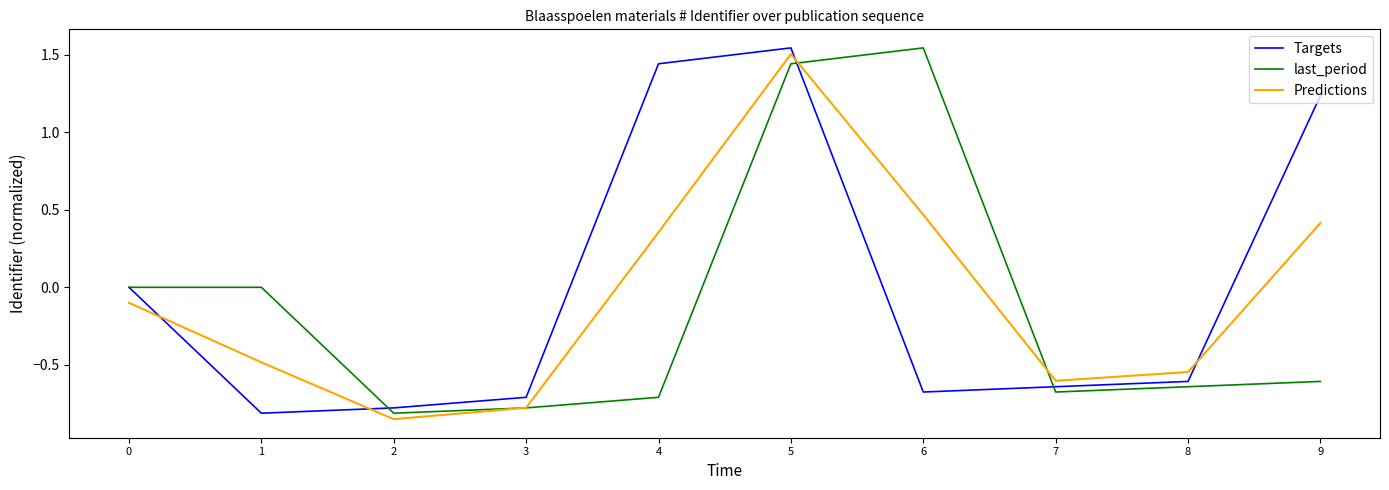

Is the value of last_period at 0 greater than the value of Predictions at 0?

Yes